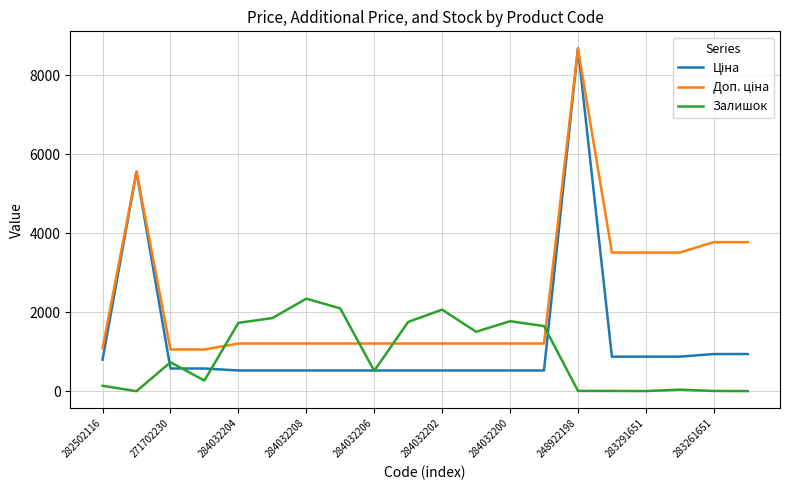

How many lines are shown in the chart?

3